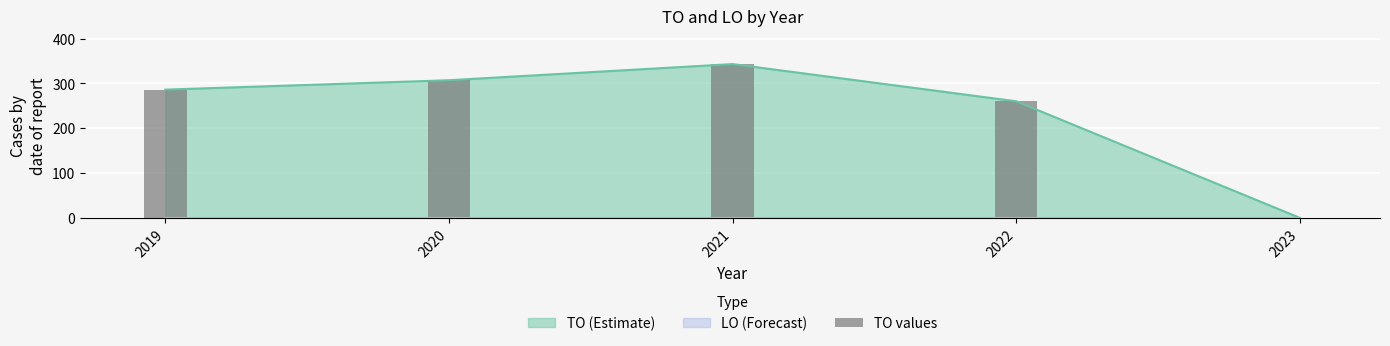

Is it true that the value at 2023 is 171?

False